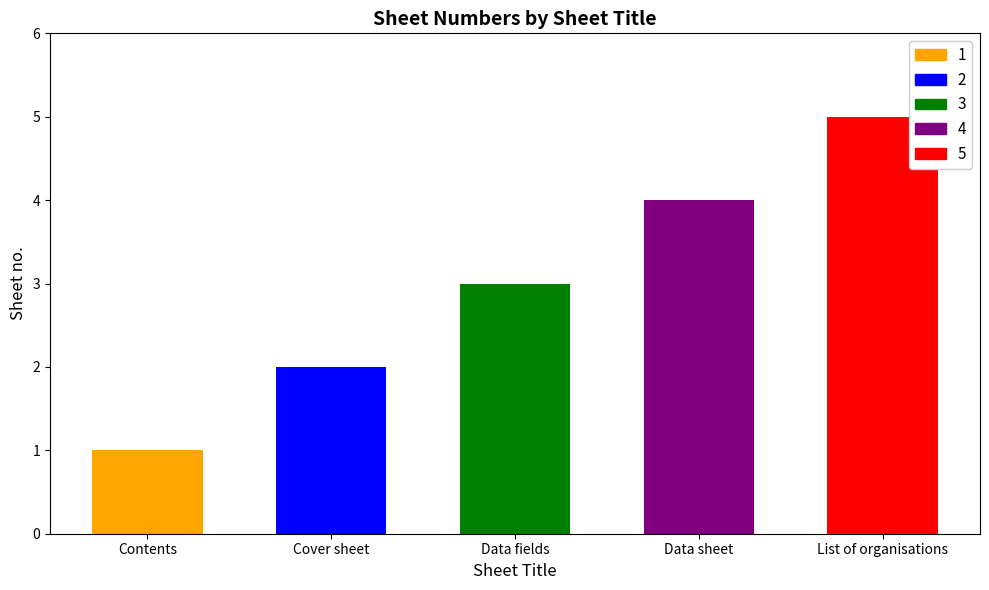

What is the average value?

3